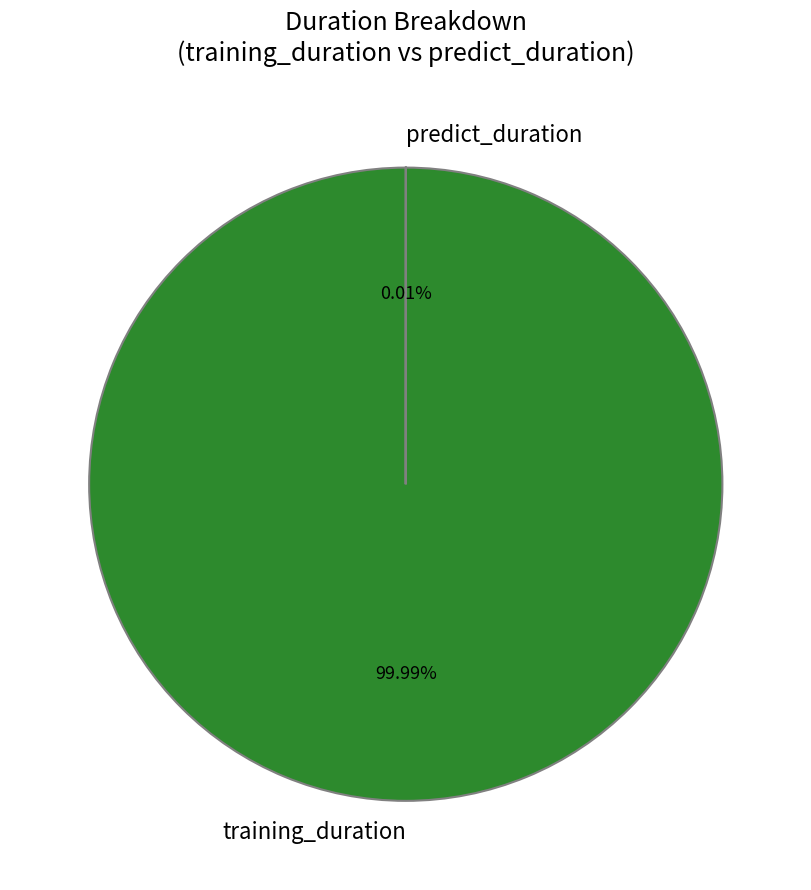

Which category has the biggest portion of the pie?

training_duration